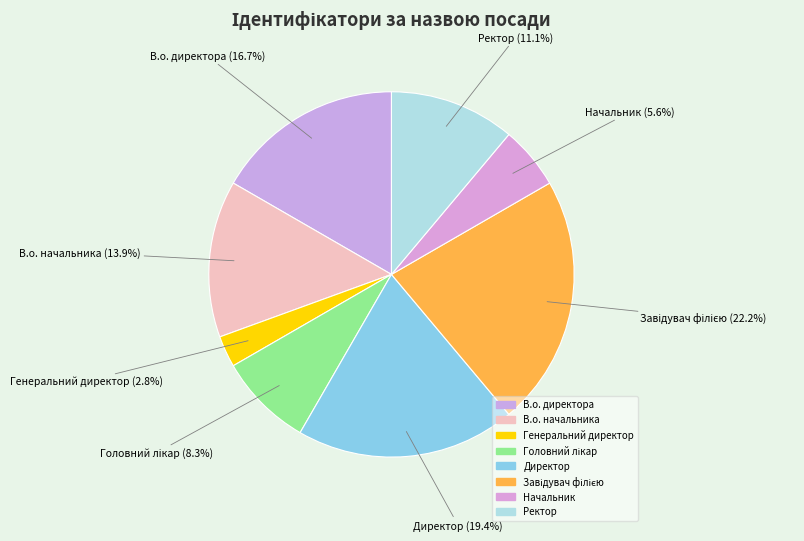

What is the smallest slice in the pie chart?

Генеральний директор